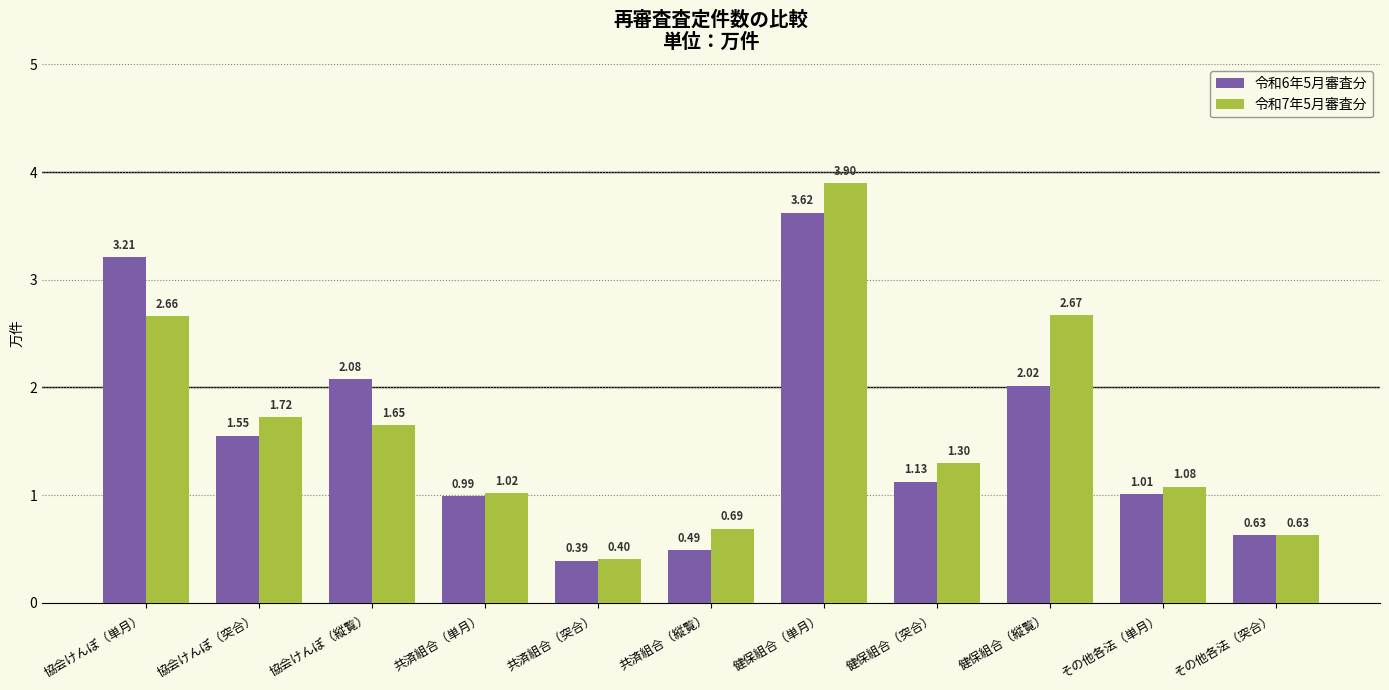

What is the total value across all series at 共済組合（突合）?

0.8